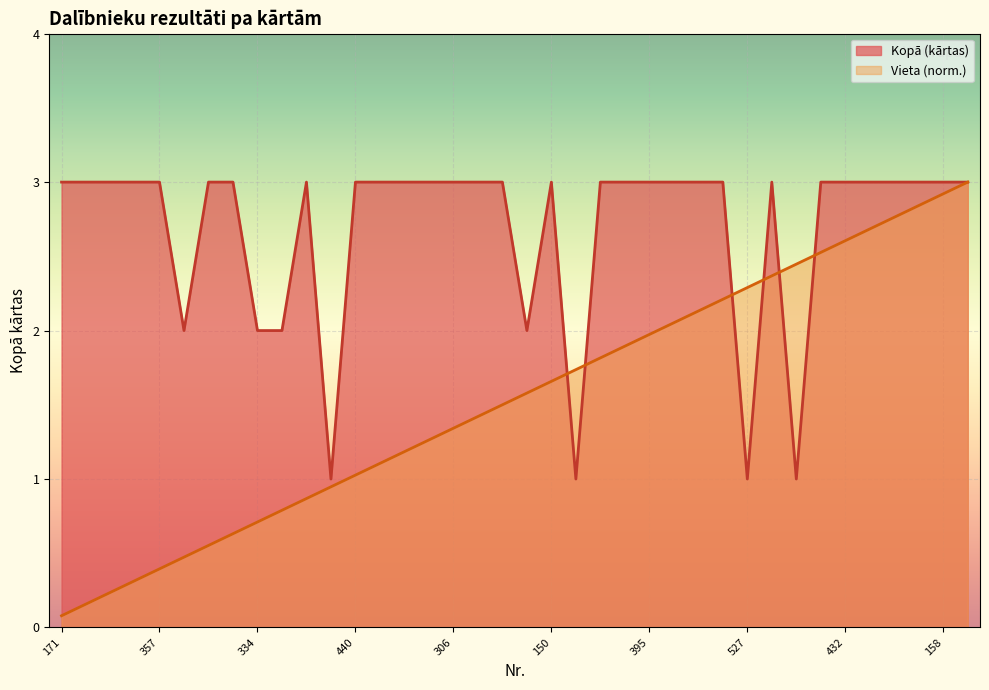

Is it true that Vieta equals 1.4 at 440?

False